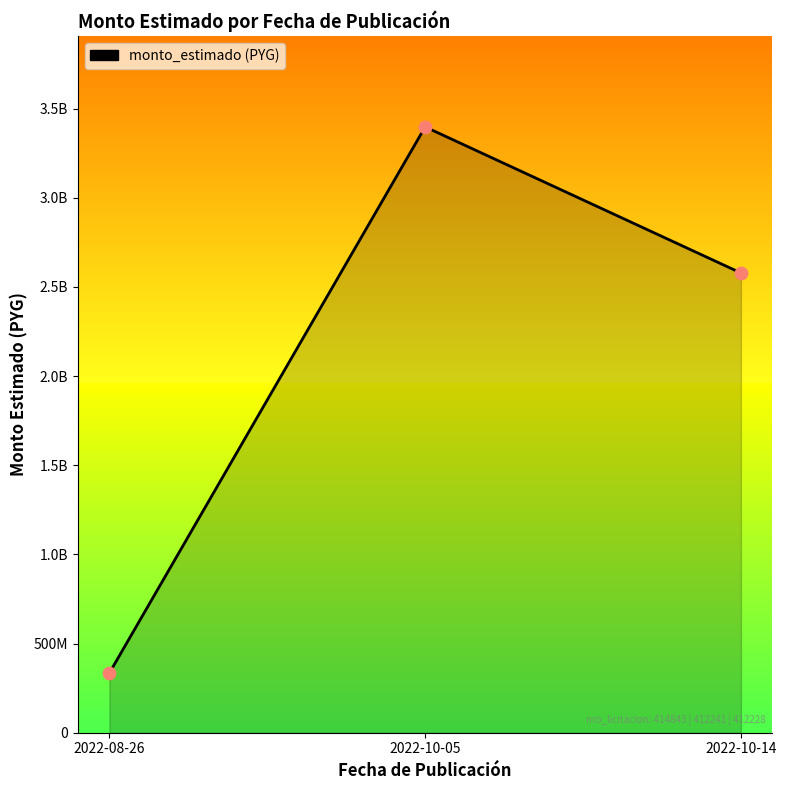

What is the ratio of the value at 2022-10-14 to the value at 2022-10-05?

0.8